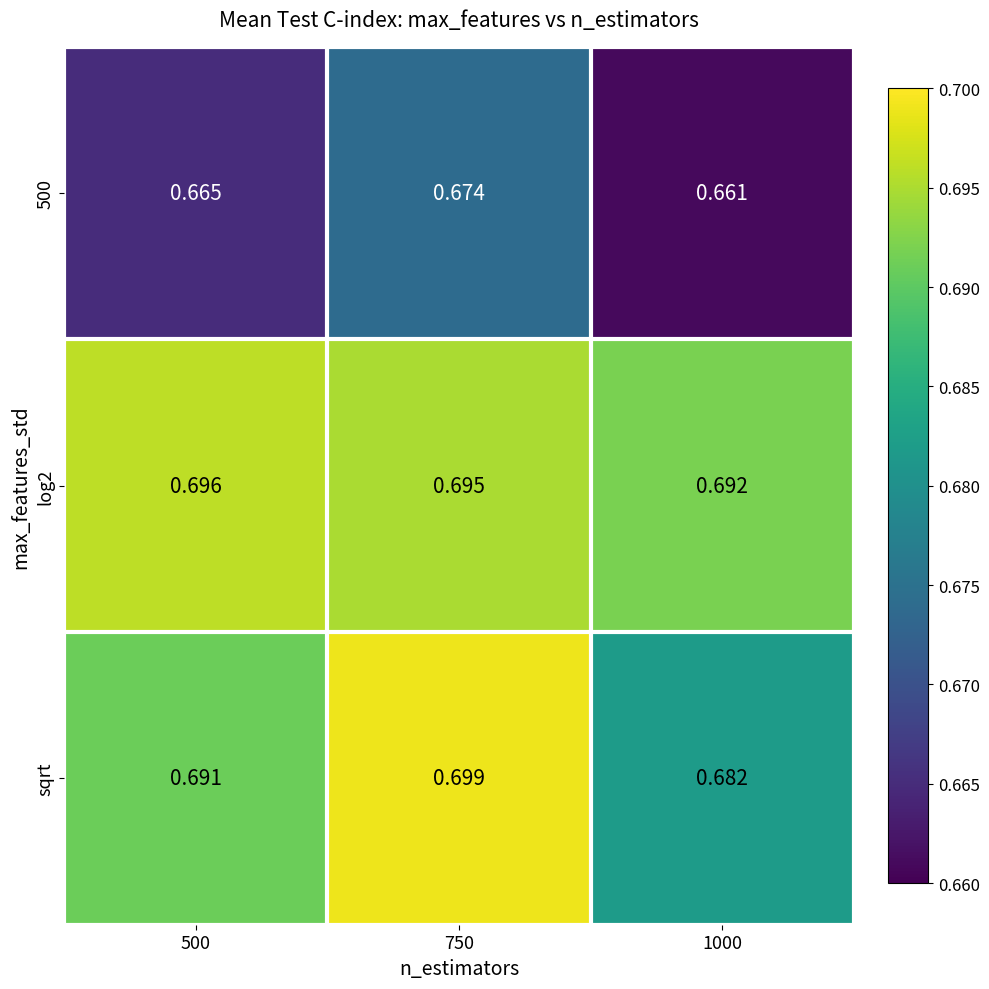

Count the number of data series in this chart.

3